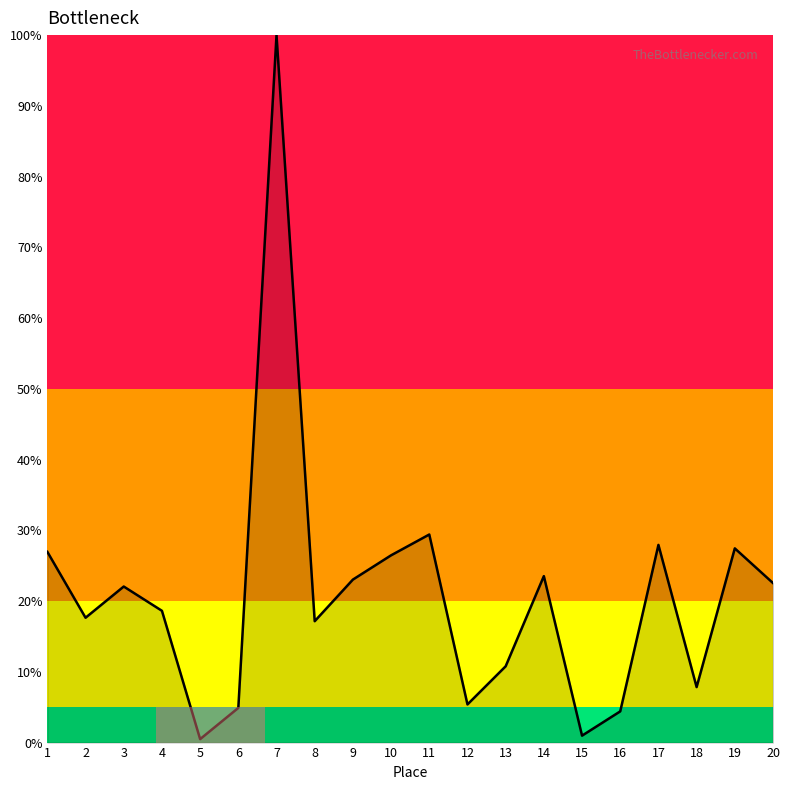

At which category does the data reach its first local peak?

3